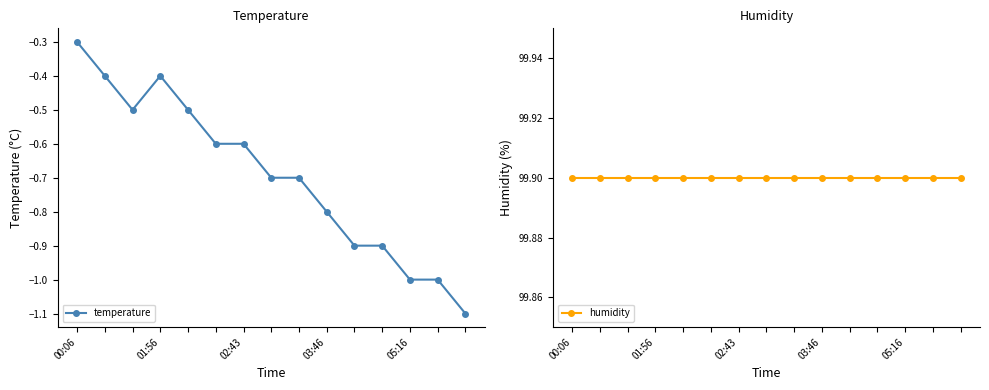

True or false: temperature has a value of -0.3 at 00:06.

True